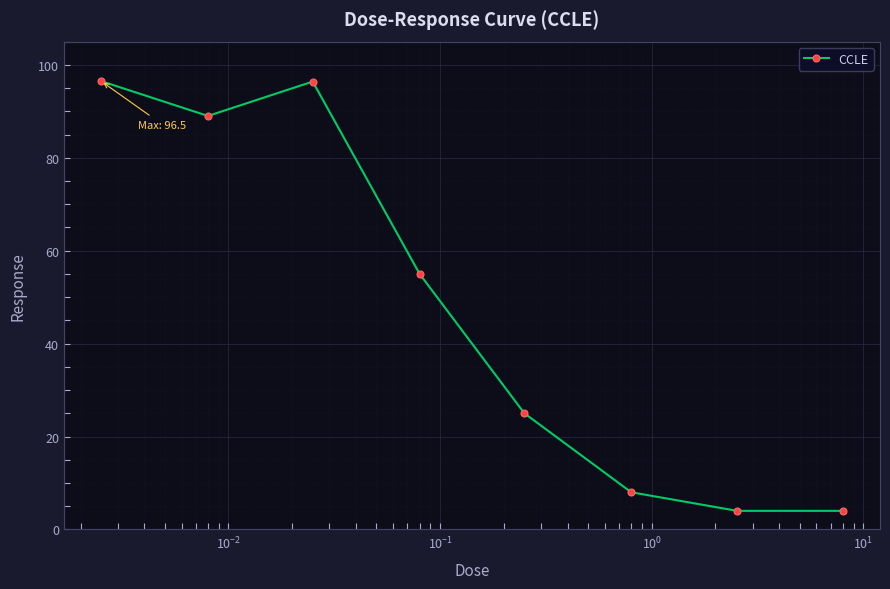

What is the sum of all values?

377.9